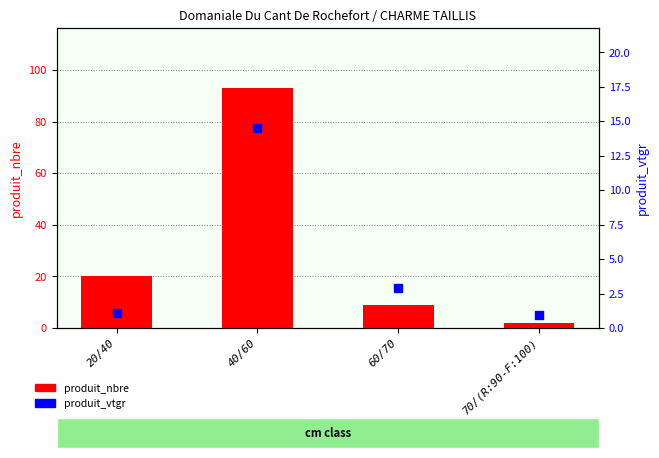

At which category is the sum across all series the highest?

40/60